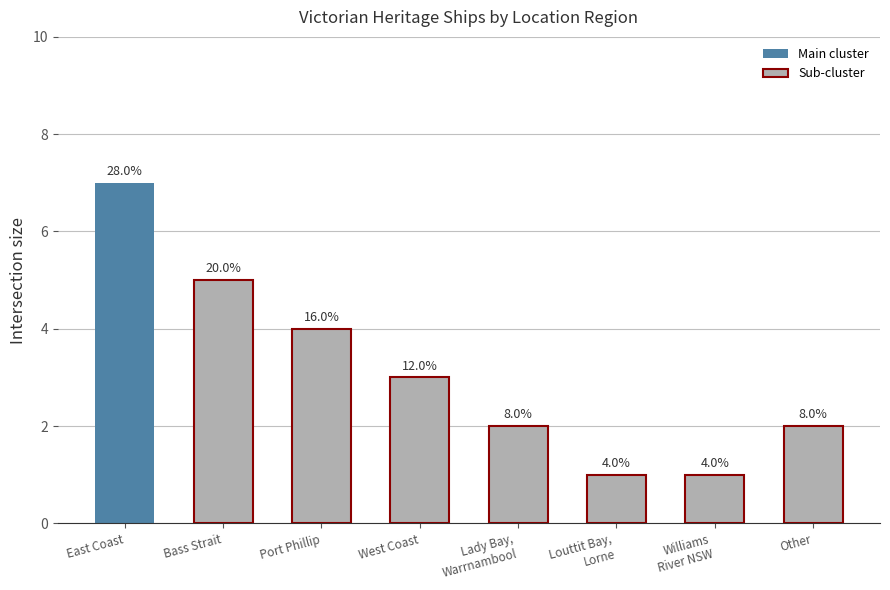

Is it true that the value at Lady Bay,
Warrnambool is 3?

False